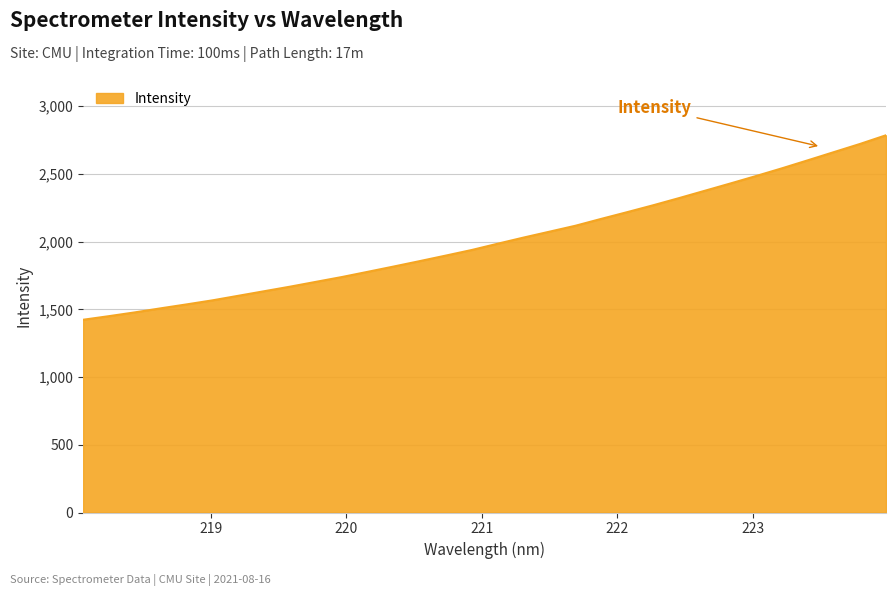

What is the greatest value displayed?

2784.7